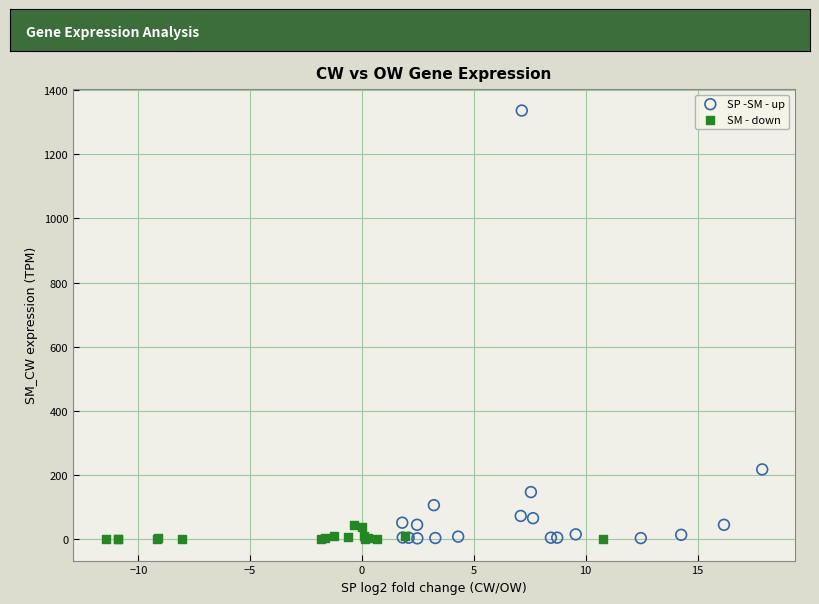

Which series contains the highest Y value?

SP -SM - up